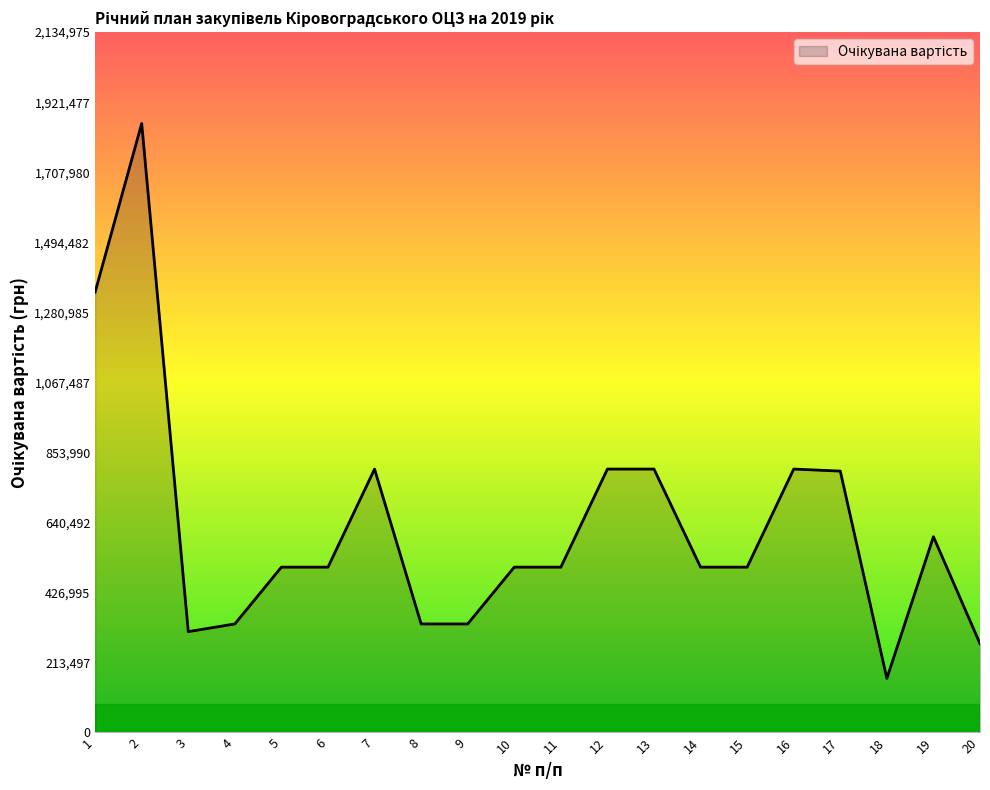

What is the difference between the maximum and minimum values?

1691500.0